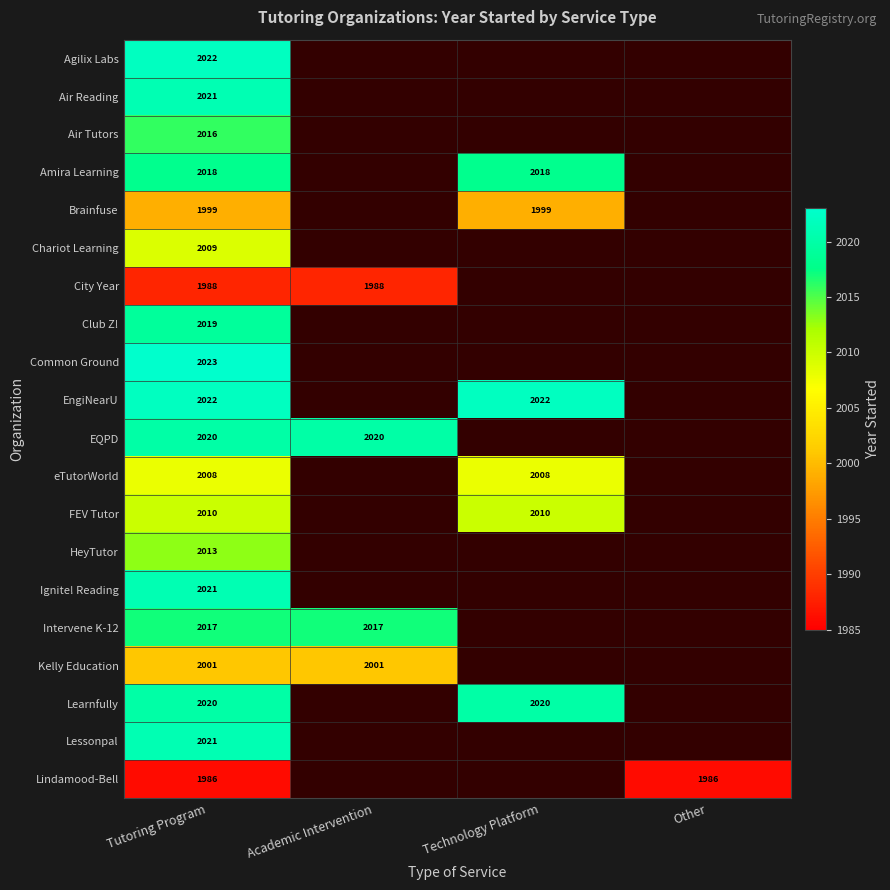

Is it true that EngiNearU equals 1377 at Tutoring Program?

False